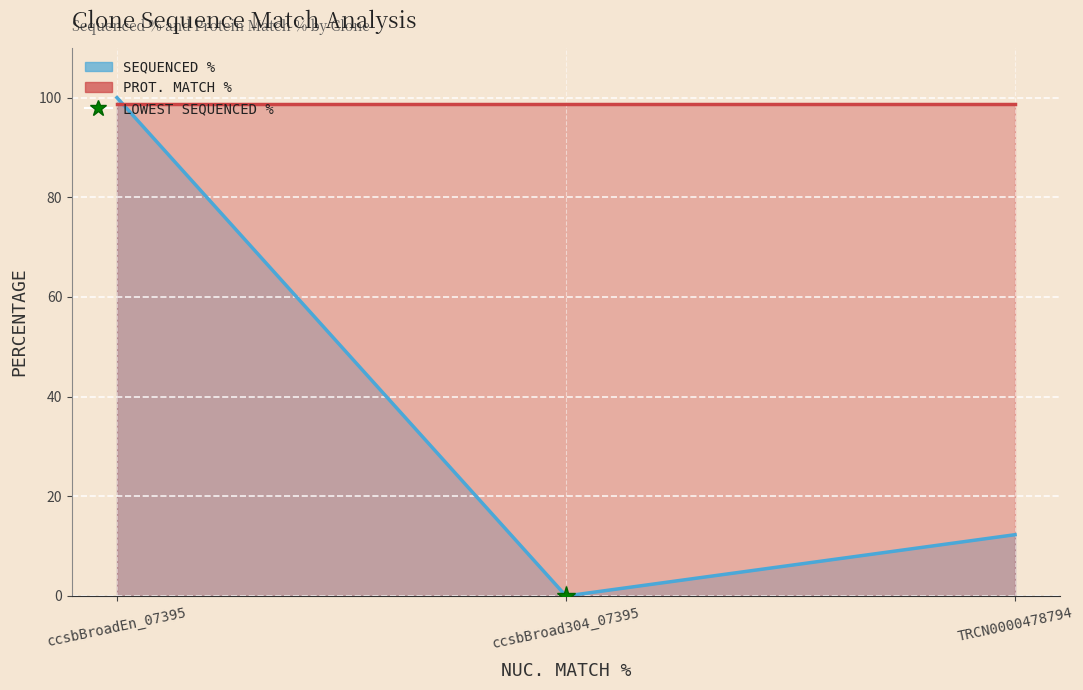

How many data points are less than 12?

1